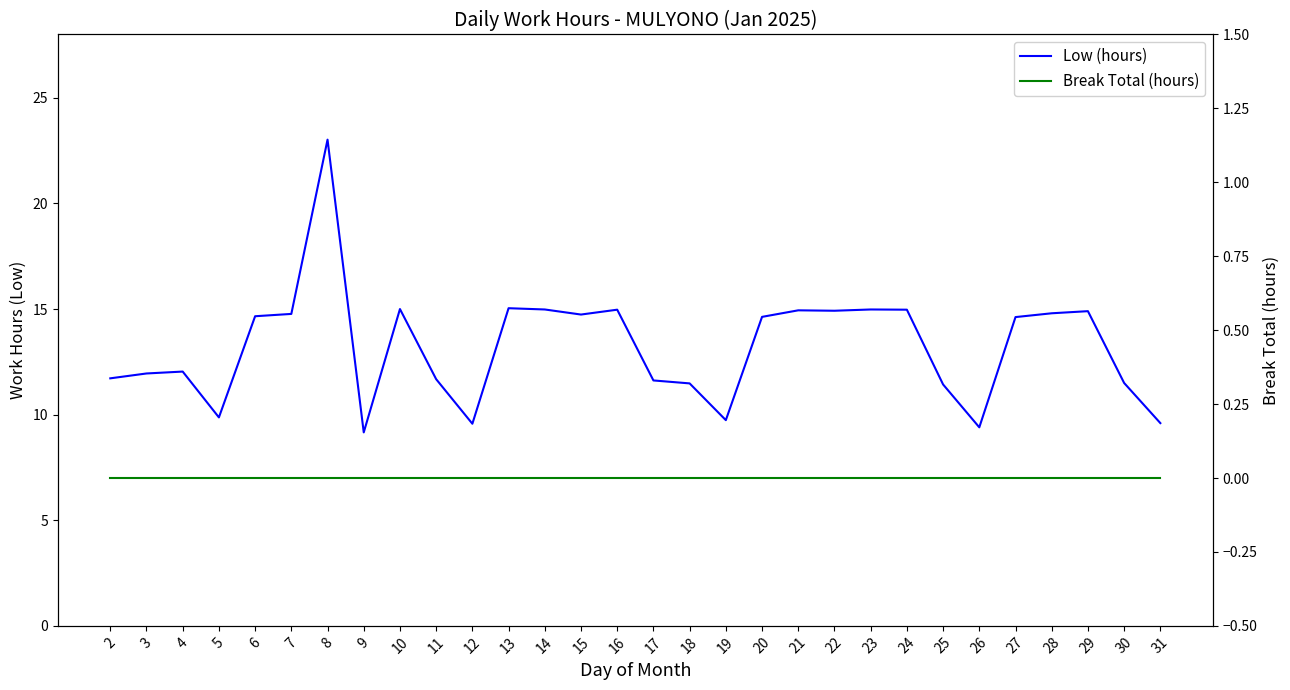

How many interior local peaks does the Low (hours) series have?

8